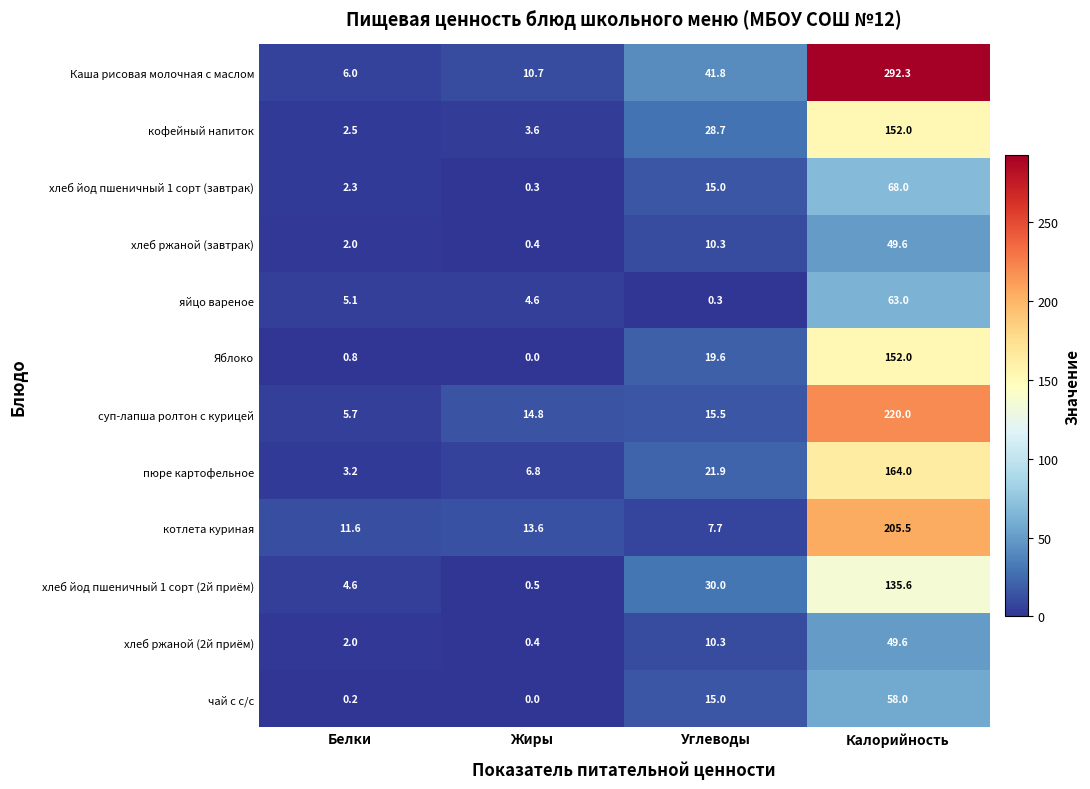

True or false: Каша рисовая молочная с маслом has a value of 292.3 at Калорийность.

True